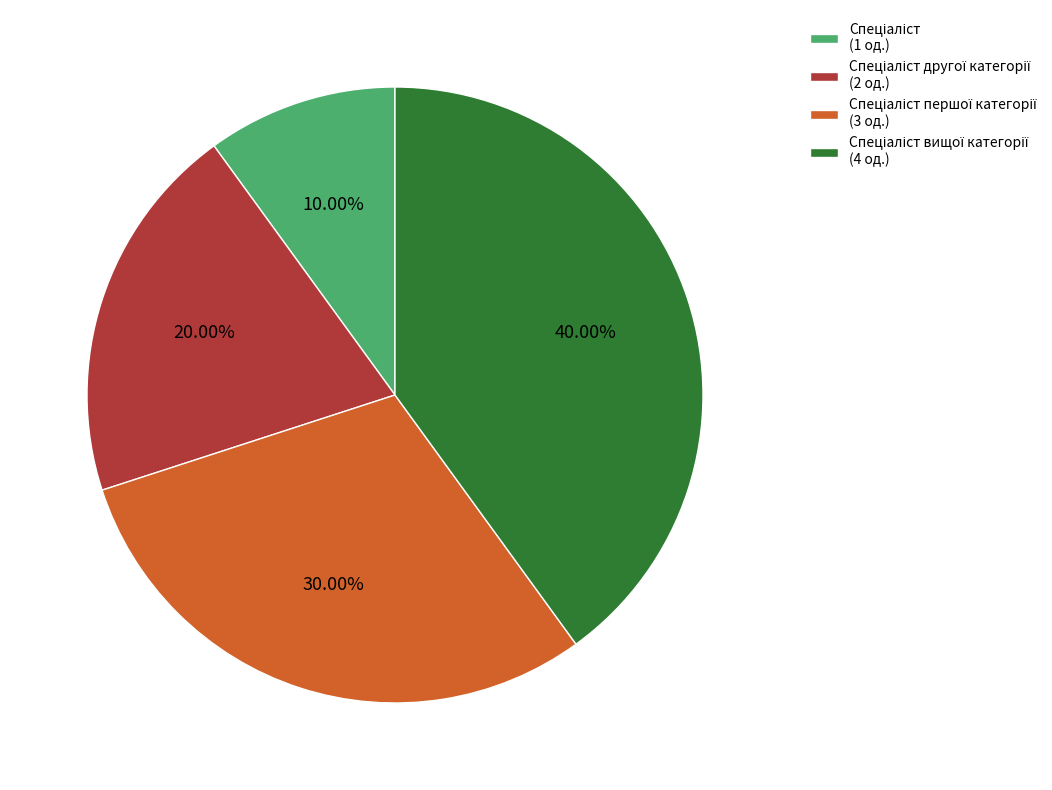

Is there any slice that represents more than half of the pie?

No